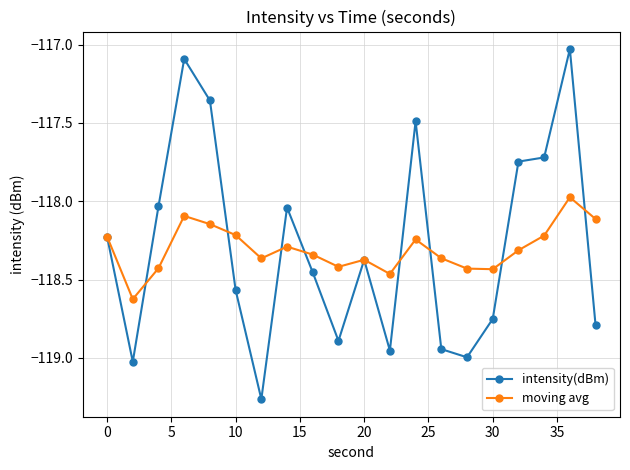

What is the difference between the second highest and second lowest values in the moving avg series?

0.4